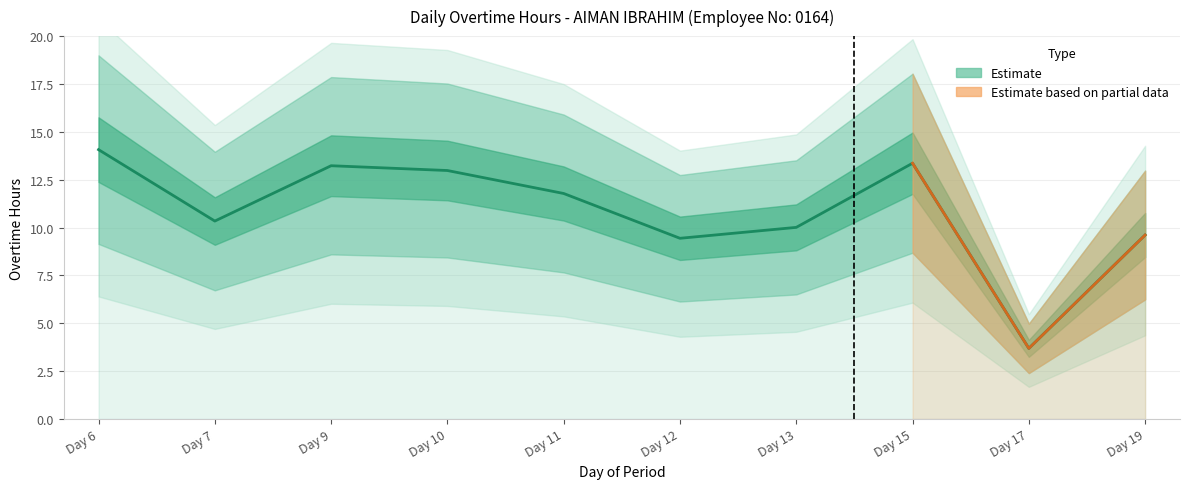

What is the maximum value shown in the chart?

14.1